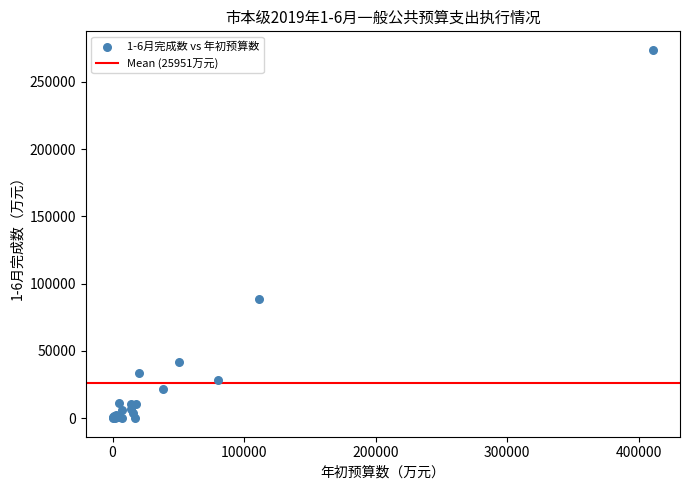

What Y value in the scatter plot is closest to 136905?

88407